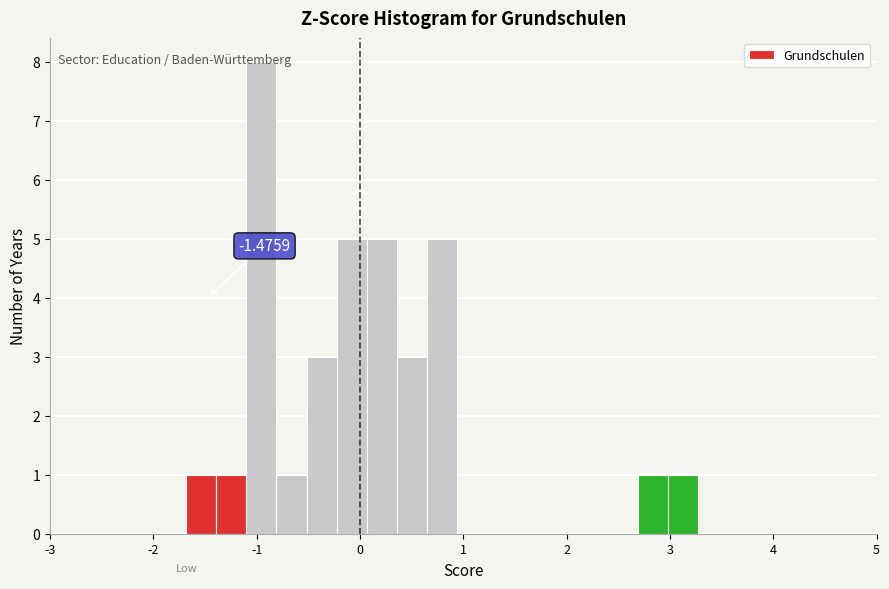

Read against the x-axis, roughly where is the centre of the tallest bar?

-1.0